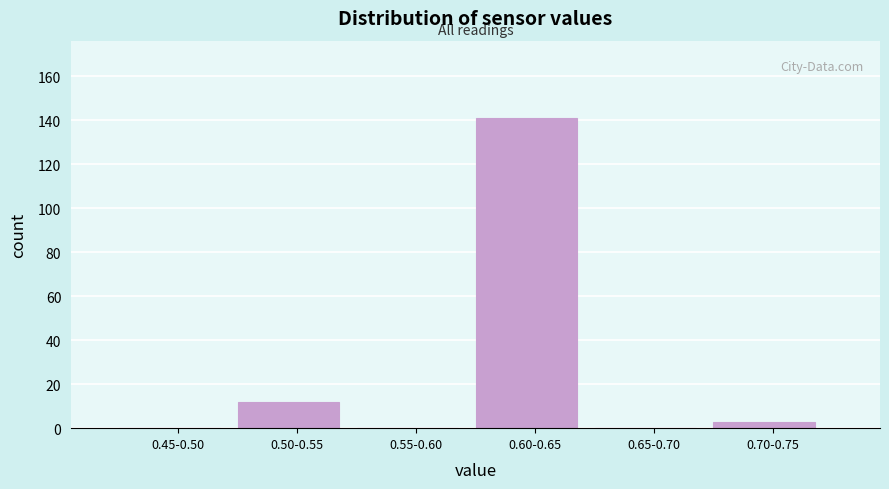

Reading left to right, list all the values displayed in this chart.

0.45-0.50=0	0.50-0.55=12	0.55-0.60=0	0.60-0.65=141	0.65-0.70=0	0.70-0.75=3